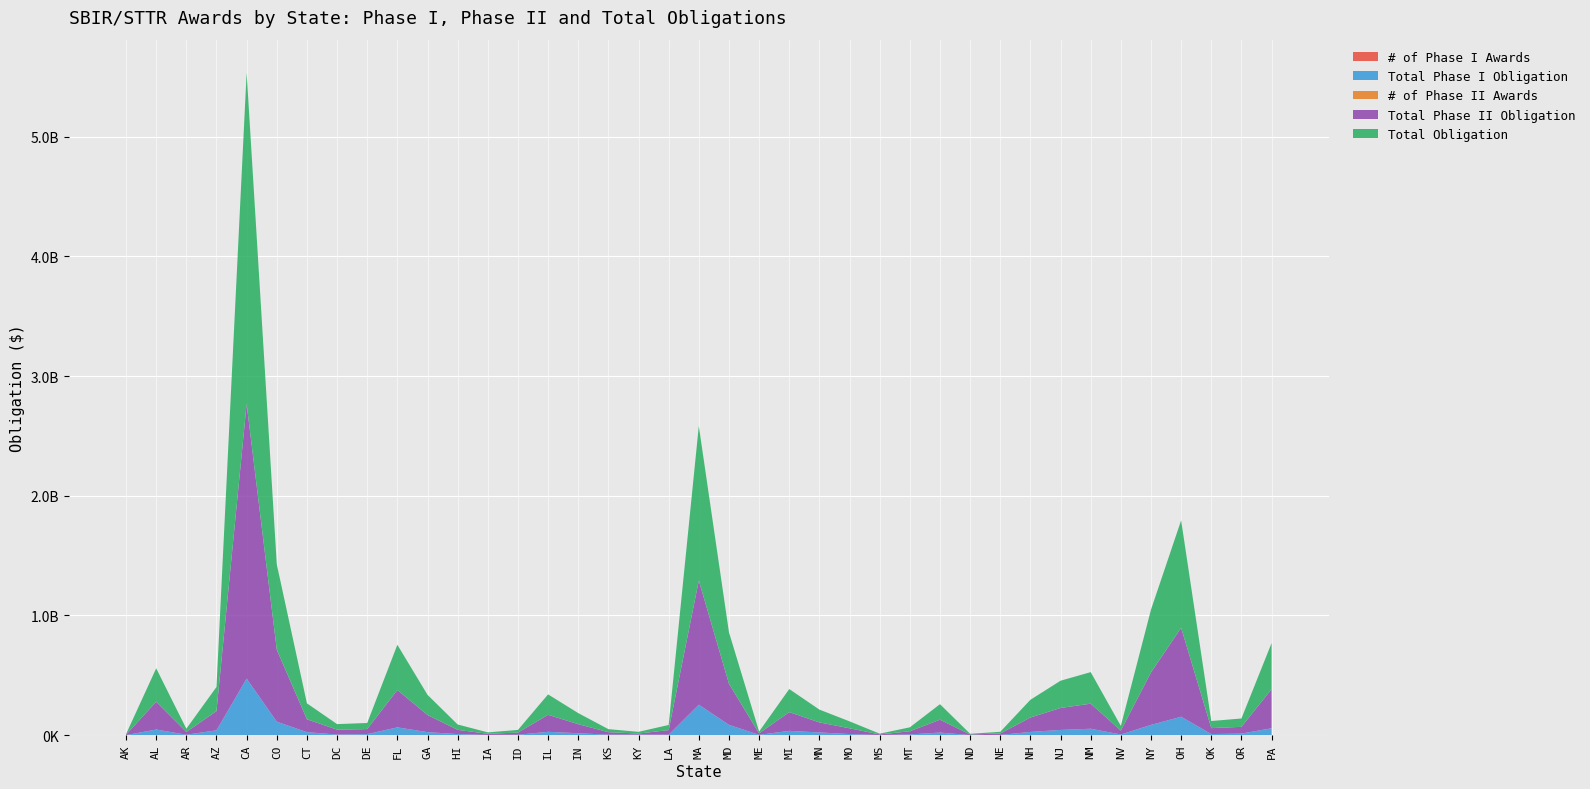

Reading right to left, list all the values displayed in this chart.

# of Phase I Awards: PA=653	OR=152	OK=121	OH=1608	NY=949	NV=70	NM=559	NJ=476	NH=268	NE=31	ND=17	NC=232	MT=70	MS=18	MO=109	MN=253	MI=365	ME=35	MD=868	MA=2785	LA=57	KY=48	KS=54	IN=177	IL=313	ID=42	IA=25	HI=83	GA=267	FL=707	DE=103	DC=73	CT=301	CO=1245	CA=5234	AZ=401	AR=49	AL=479	AK=14
Total Phase I Obligation: PA=58116743	OR=13616691	OK=9716496	OH=154447868	NY=86088057	NV=6144672	NM=54092995	NJ=44162902	NH=27452852	NE=2465700	ND=1189354	NC=22179267	MT=6496287	MS=1628041	MO=9564551	MN=23208957	MI=36411398	ME=3068624	MD=86663314	MA=254861023	LA=4506698	KY=4872033	KS=4604606	IN=16584417	IL=28368772	ID=3945773	IA=2490175	HI=9557877	GA=25630759	FL=65622775	DE=9160237	DC=5598926	CT=25536928	CO=113159622	CA=472559344	AZ=40915753	AR=4257685	AL=47423781	AK=1156390
# of Phase II Awards: PA=341	OR=74	OK=60	OH=875	NY=516	NV=37	NM=261	NJ=230	NH=137	NE=13	ND=8	NC=125	MT=30	MS=8	MO=57	MN=116	MI=172	ME=19	MD=397	MA=1326	LA=36	KY=14	KS=28	IN=92	IL=170	ID=22	IA=12	HI=37	GA=143	FL=364	DE=55	DC=42	CT=158	CO=682	CA=2689	AZ=201	AR=33	AL=246	AK=4
Total Phase II Obligation: PA=326635161	OR=56283423	OK=49622557	OH=742791241	NY=438384728	NV=32691948	NM=209423815	NJ=183461313	NH=120552499	NE=11837095	ND=4913956	NC=107477994	MT=26501638	MS=4847491	MO=48344144	MN=83798839	MI=156491252	ME=12300608	MD=343296952	MA=1036650617	LA=38319711	KY=9273173	KS=20797320	IN=75843707	IL=142170951	ID=18182573	IA=9467254	HI=35306415	GA=143175900	FL=312076866	DE=41967596	DC=40845101	CT=107668071	CO=600874225	CA=2293907564	AZ=160602007	AR=22907163	AL=232065205	AK=3567111
Total Obligation: PA=384751903	OR=69900114	OK=59339052	OH=897239109	NY=524472785	NV=38836620	NM=263516810	NJ=227624215	NH=148005351	NE=14302795	ND=6103310	NC=129657261	MT=32997925	MS=6475532	MO=57908694	MN=107007796	MI=192902649	ME=15369232	MD=429960266	MA=1291511640	LA=42826409	KY=14145206	KS=25401926	IN=92428124	IL=170539724	ID=22128346	IA=11957429	HI=44864292	GA=168806659	FL=377699641	DE=51127833	DC=46444027	CT=133204999	CO=714033847	CA=2766466908	AZ=201517760	AR=27164847	AL=279488987	AK=4723501